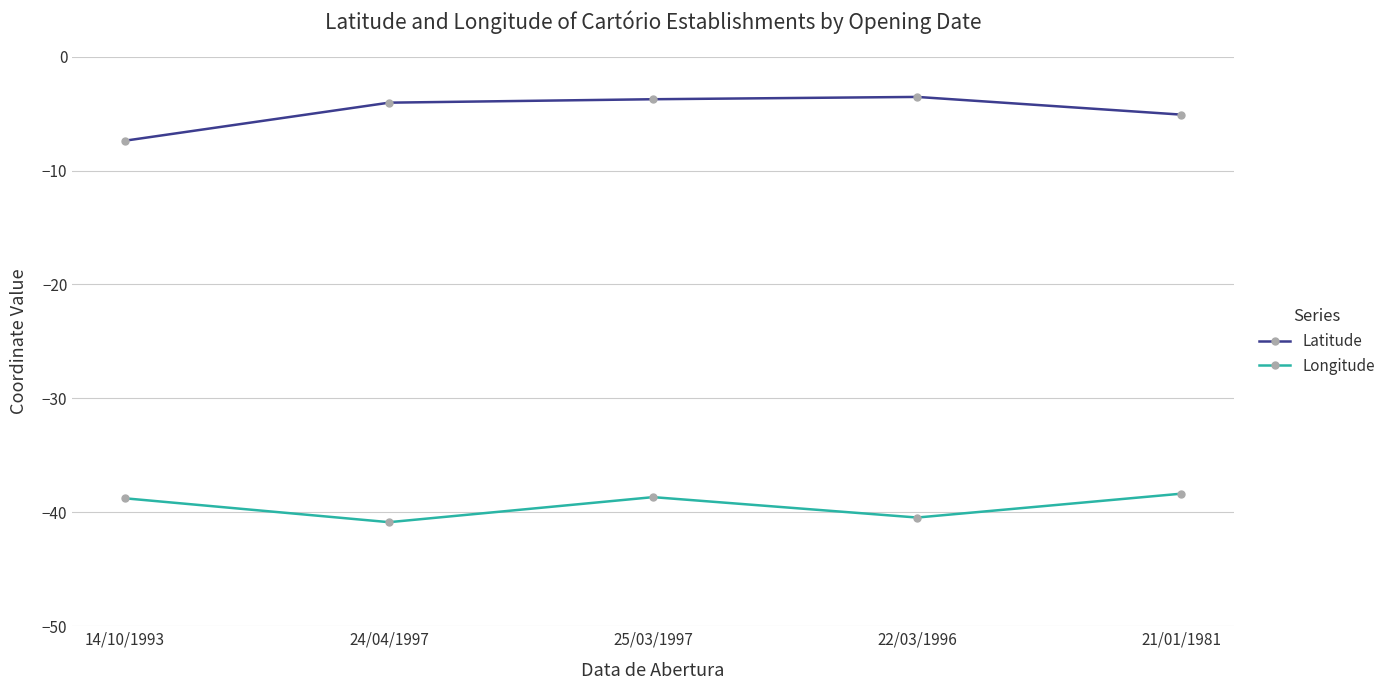

True or false: Longitude has a value of -12.6 at 24/04/1997.

False